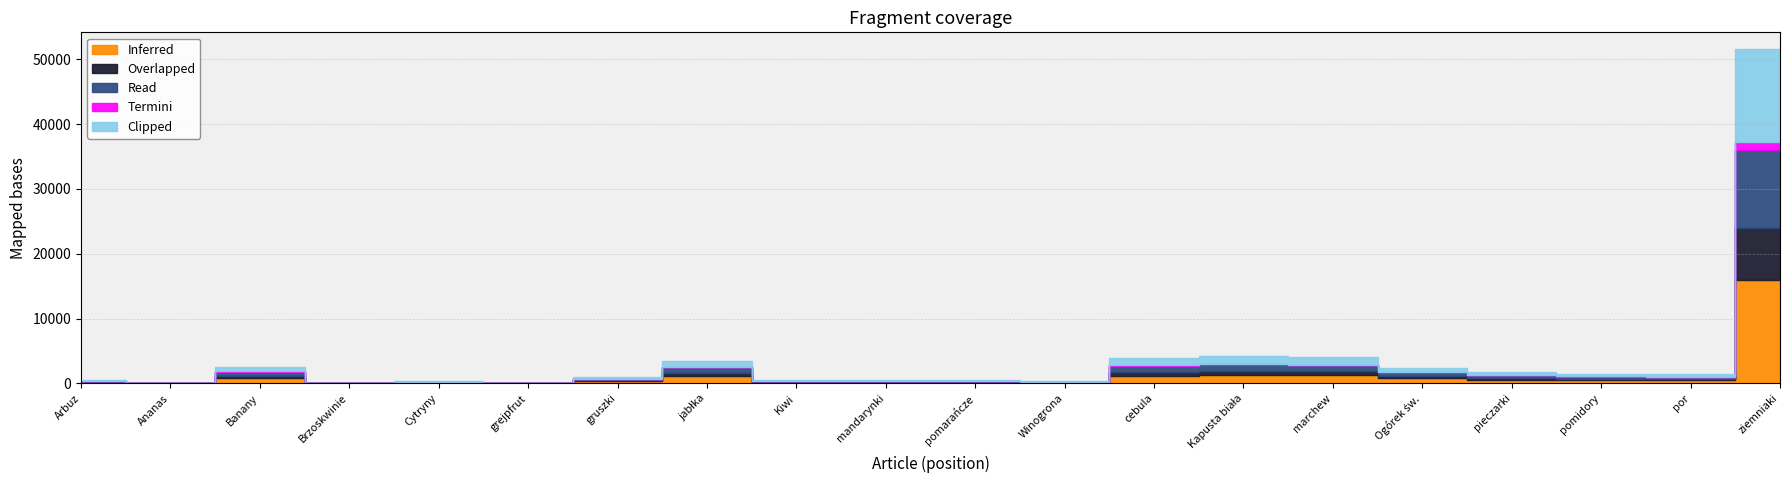

How many data points in Termini are above 33?

9